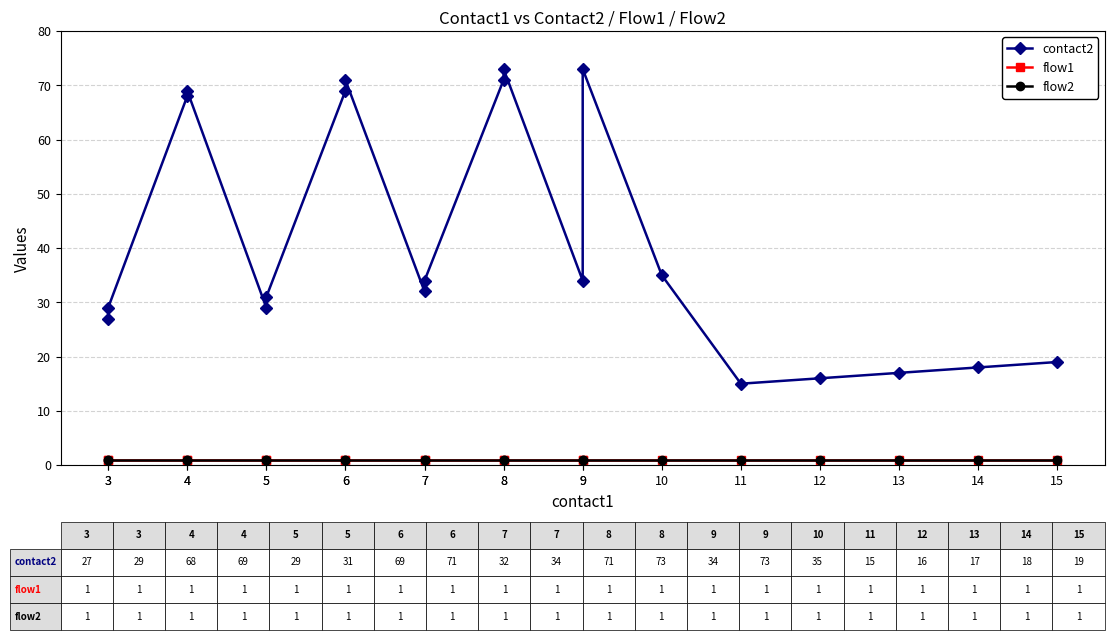

Which category has the lowest value in the flow2 series?

3